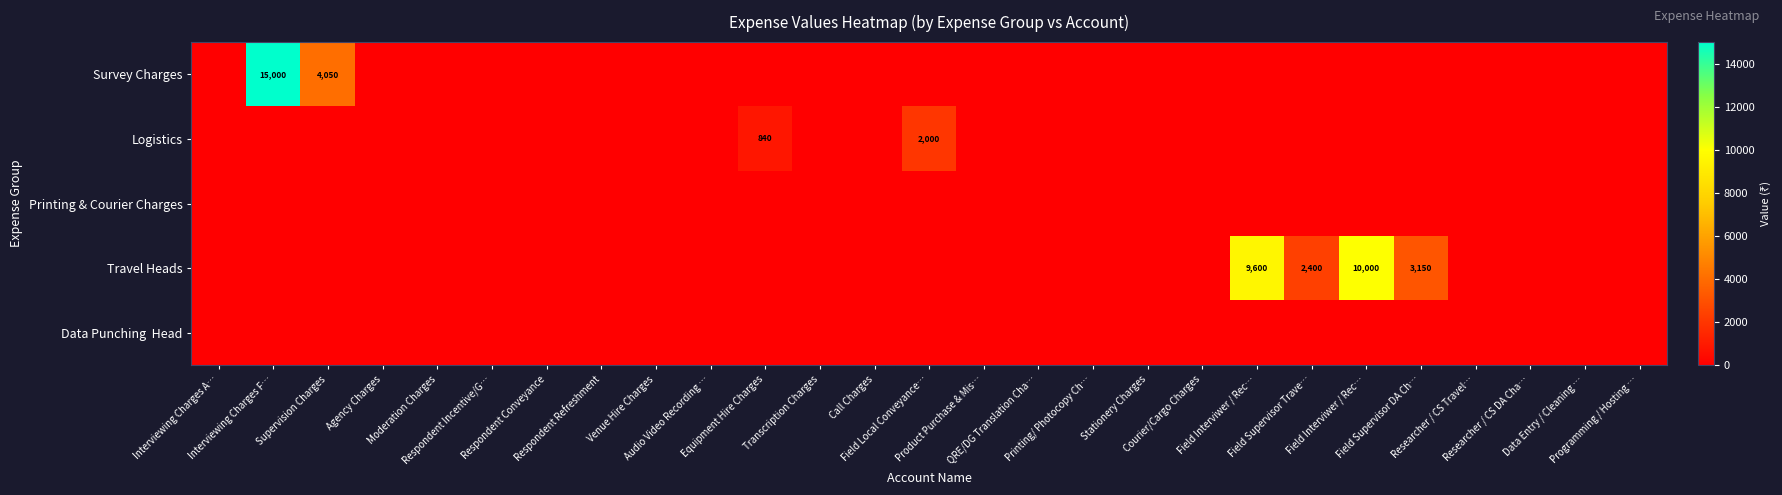

At Equipment Hire Charges, list the series in order from largest to smallest.

Logistics, Survey Charges, Printing & Courier Charges, Travel Heads, Data Punching Head